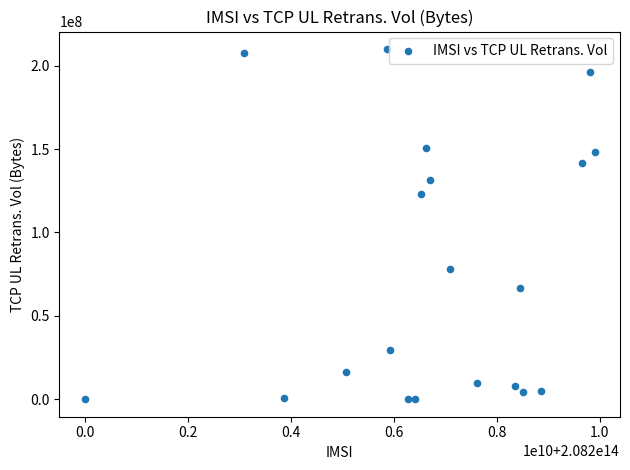

What Y value in the scatter plot is closest to 105000000?

122883172.9